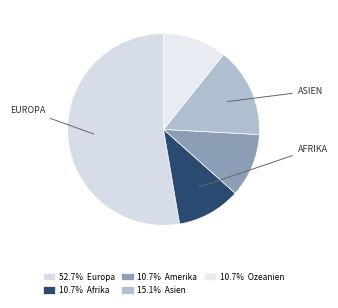

To the nearest percent, what is the difference between the largest and smallest slice percentages?

42%